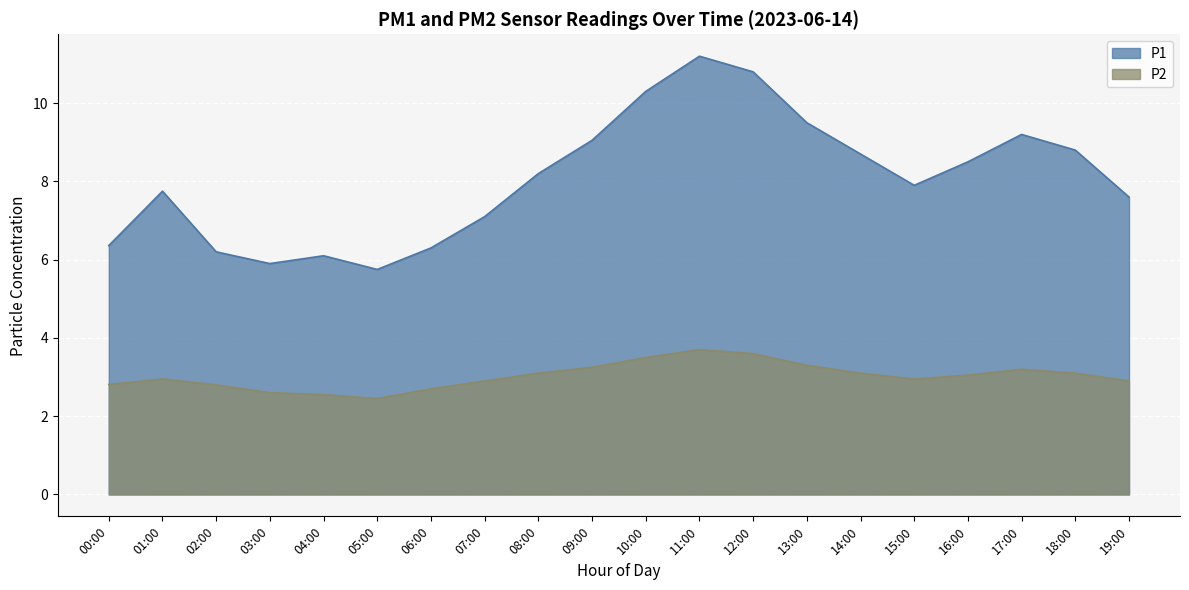

Reading right to left, extract all data points from this chart.

P1: 7.6	8.8	9.2	8.5	7.9	8.7	9.5	10.8	11.2	10.3	9.1	8.2	7.1	6.3	5.8	6.1	5.9	6.2	7.8	6.4
P2: 2.9	3.1	3.2	3.0	3.0	3.1	3.3	3.6	3.7	3.5	3.2	3.1	2.9	2.7	2.5	2.5	2.6	2.8	3.0	2.8